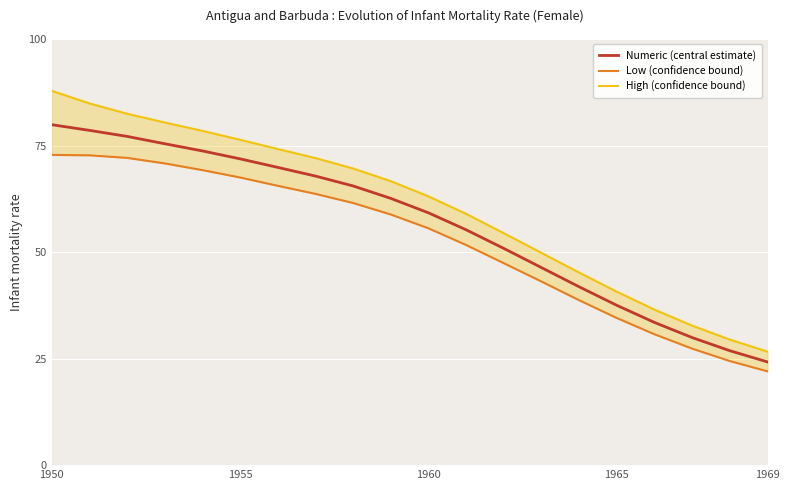

What is the maximum value for Numeric (central estimate)?

79.9